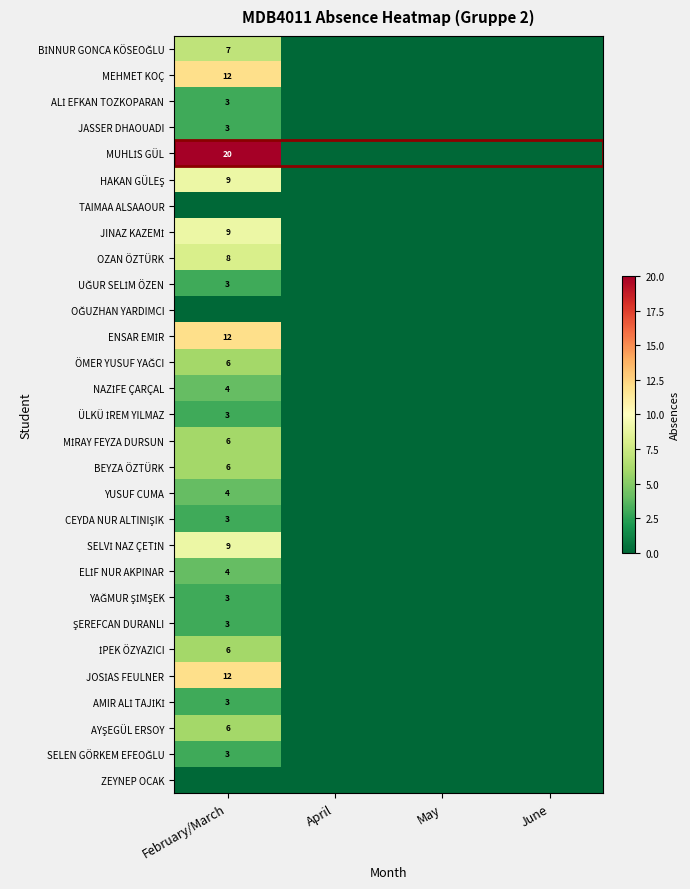

How many distinct data groups are displayed?

29